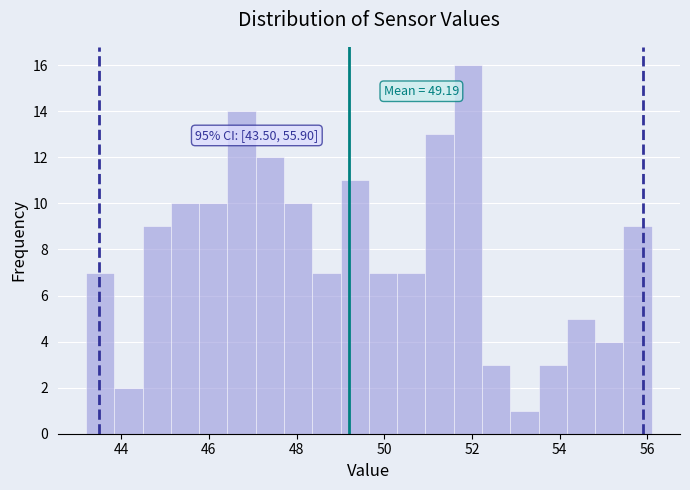

Around what value on the x-axis is the tallest bar? Give the approximate position of its centre, as read against the axis.

52.0